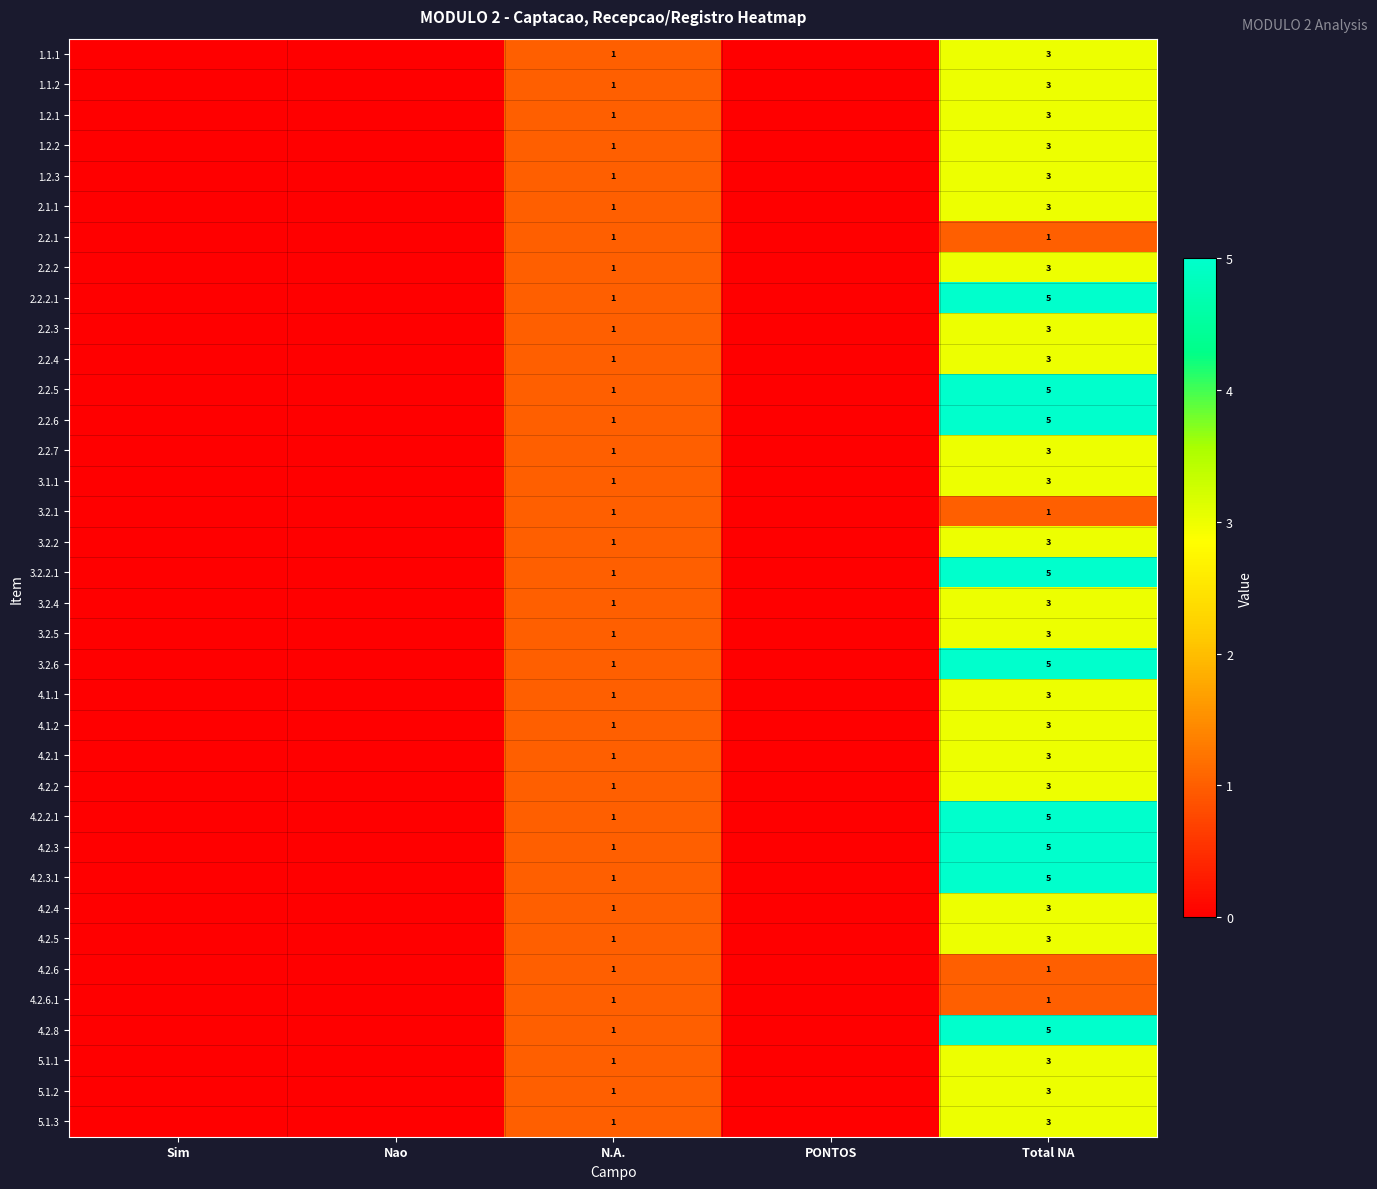

What is the difference between the highest and lowest values at Total NA?

4